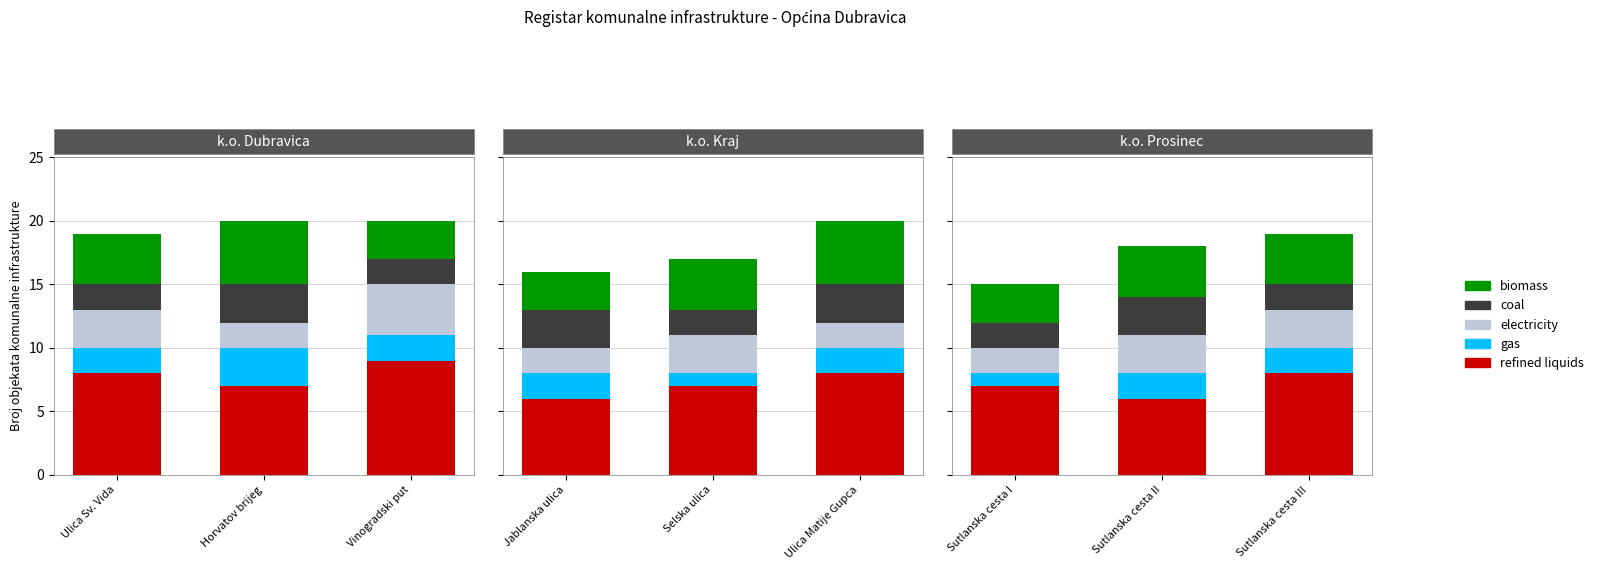

Which series has the largest range (max minus min)?

refined liquids